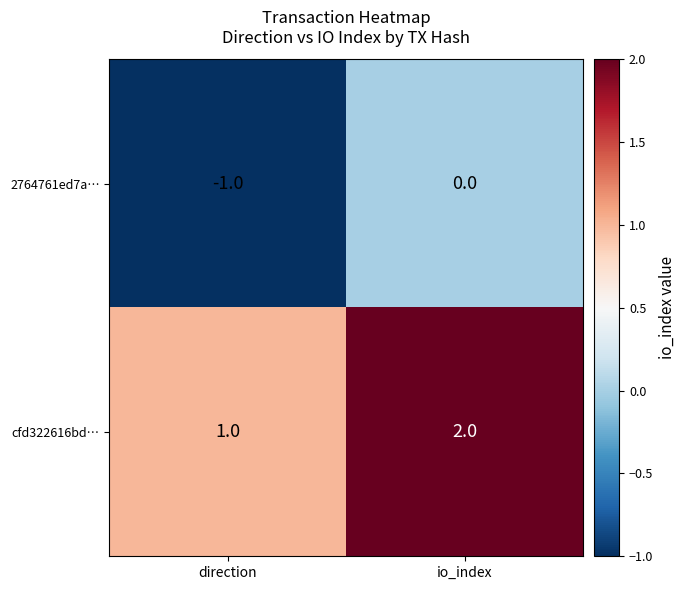

At which label is 2764761ed7a… closest to 0?

io_index